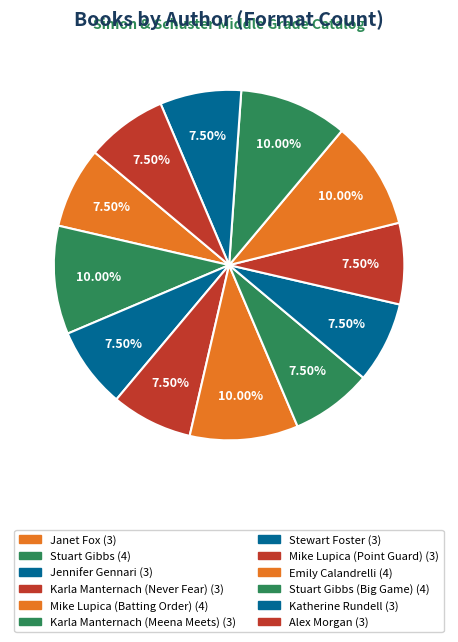

To the nearest percent, what is the difference between the largest and smallest slice percentages?

2%